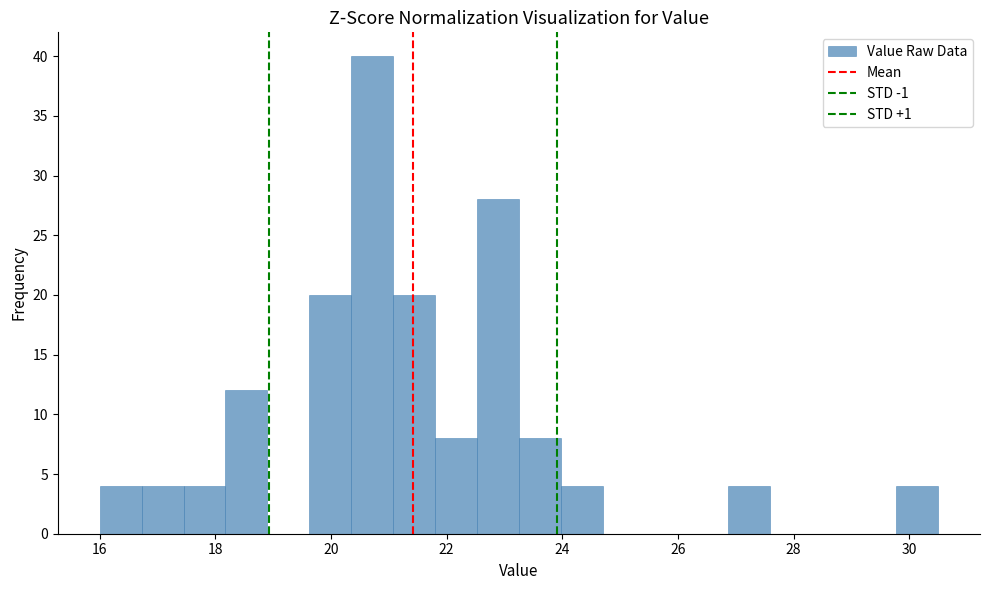

Around what value on the x-axis is the tallest bar? Give the approximate position of its centre, as read against the axis.

20.8